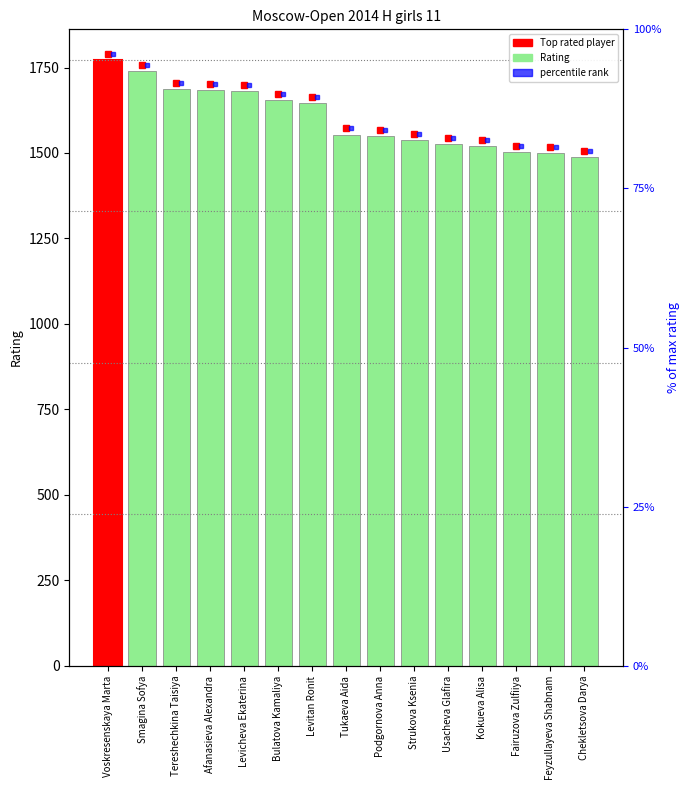

What is the value of the 11th bar from the left?

1525